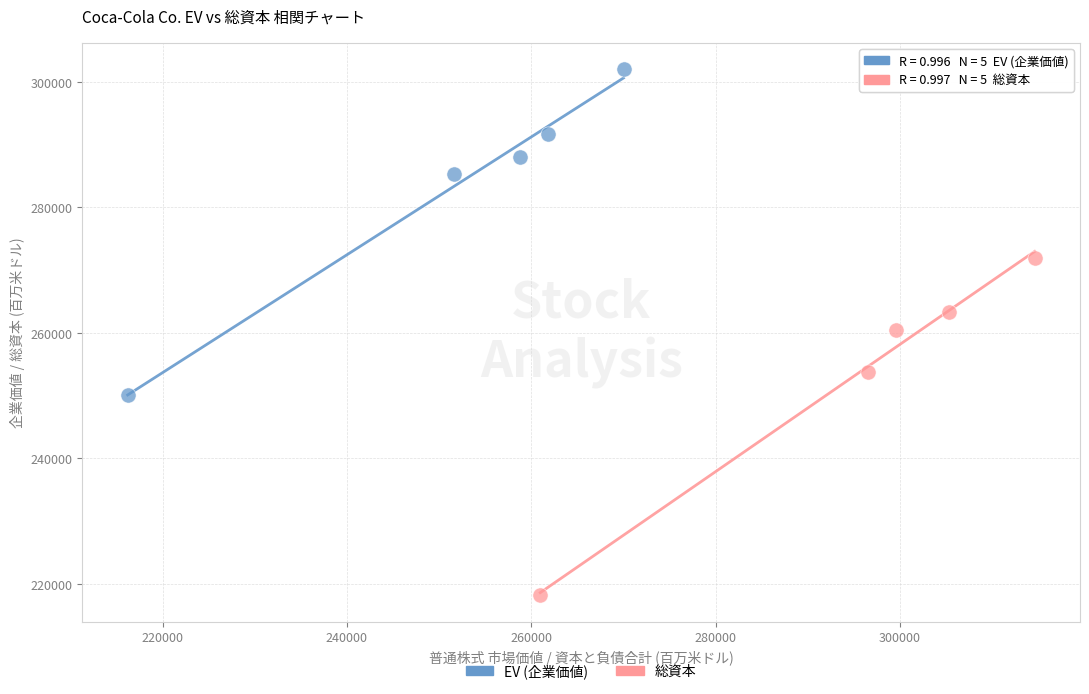

Which series contains the lowest Y value?

総資本